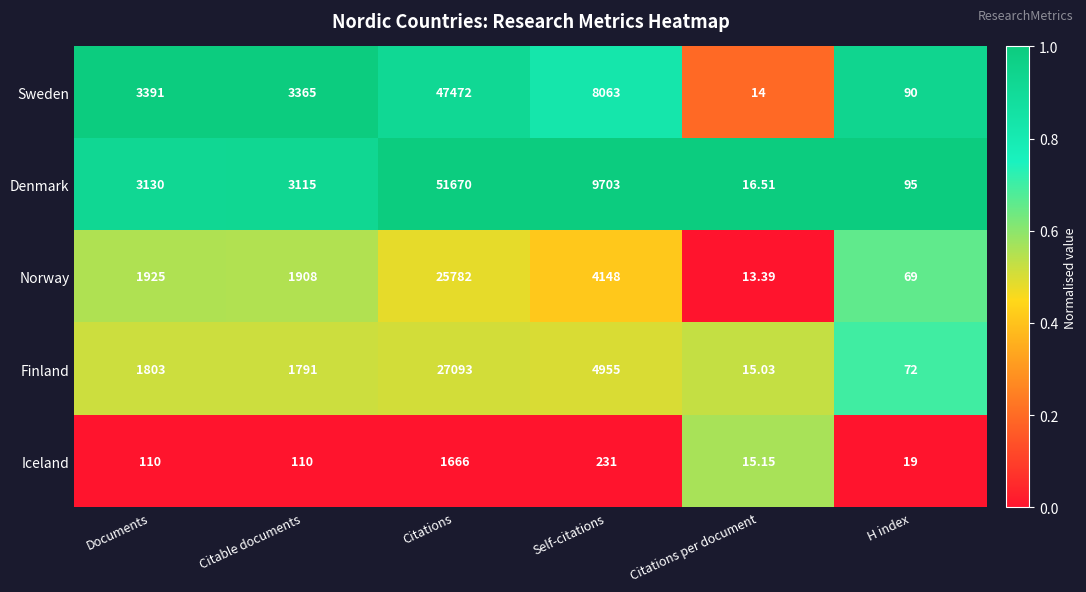

Which series has the largest total across all categories?

Denmark